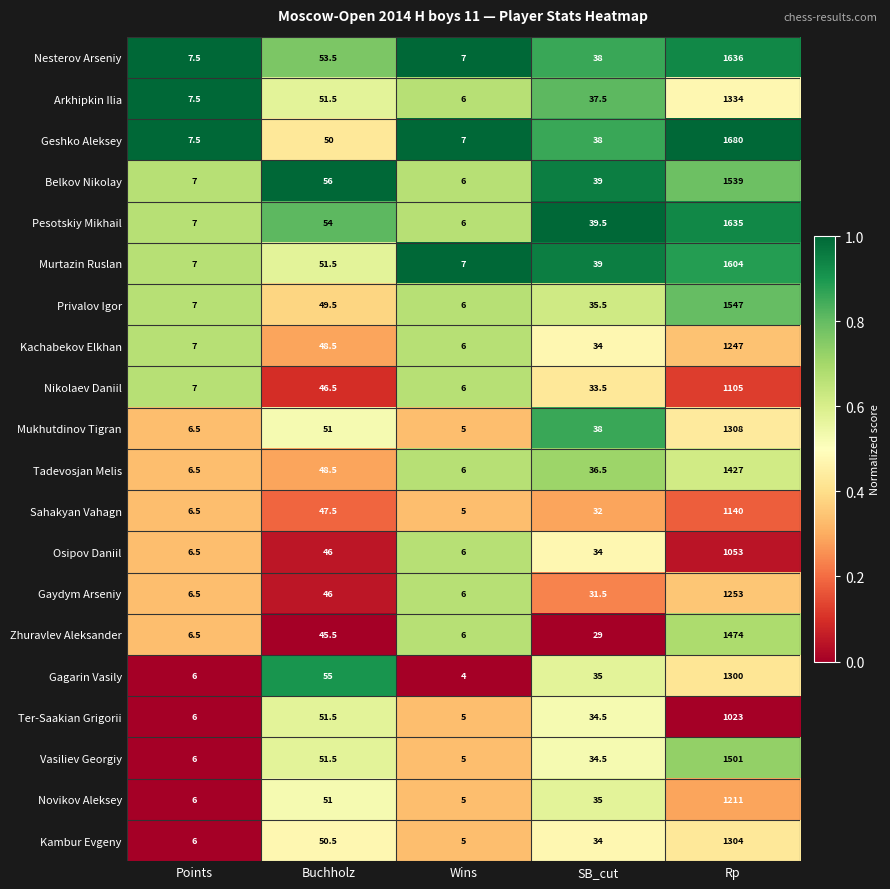

At which label is Novikov Aleksey closest to 608?

Buchholz